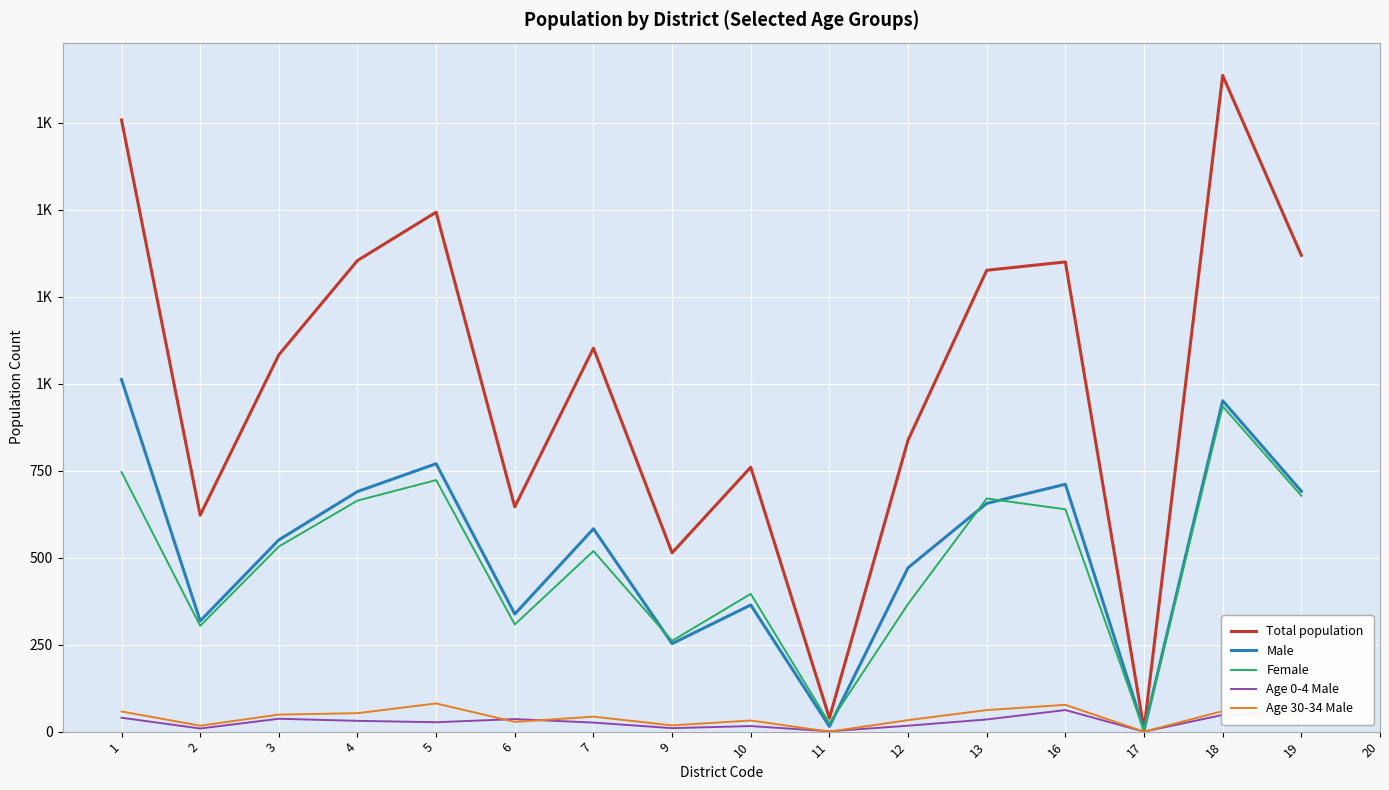

Read the Age 0-4 Male value at 7, to the nearest 10.

30